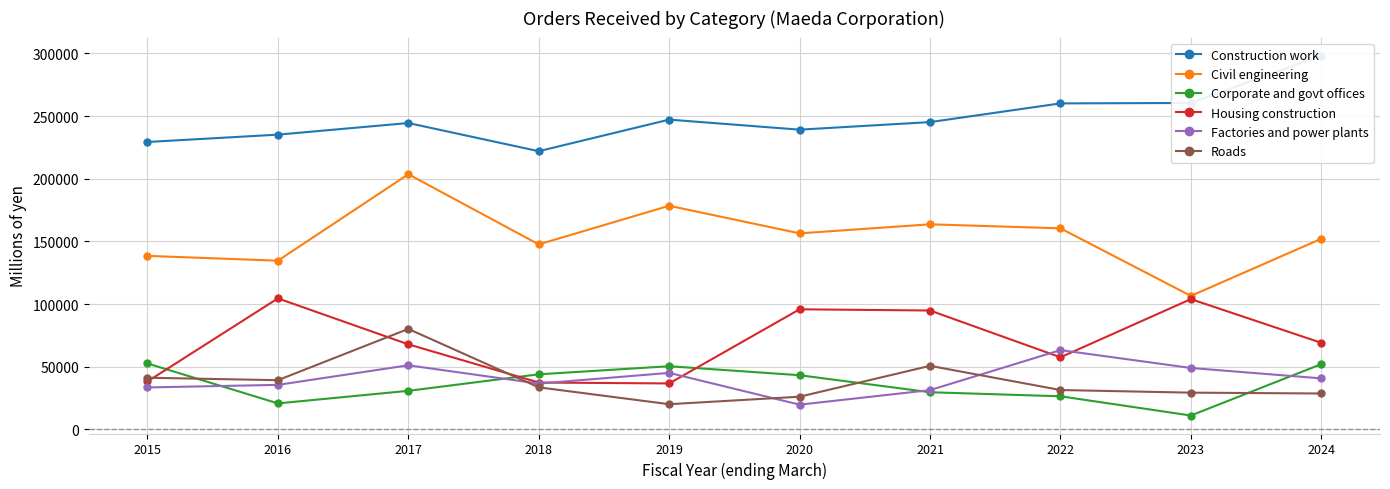

True or false: Civil engineering and Construction work intersect in this chart.

False